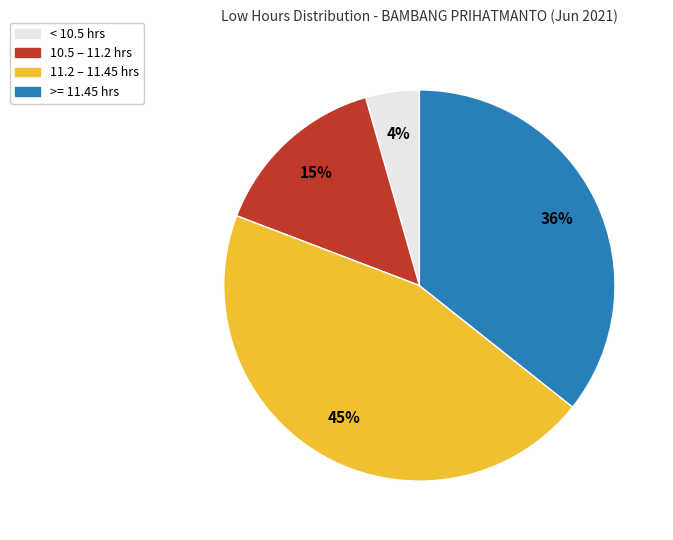

How many segments does this pie chart have?

4